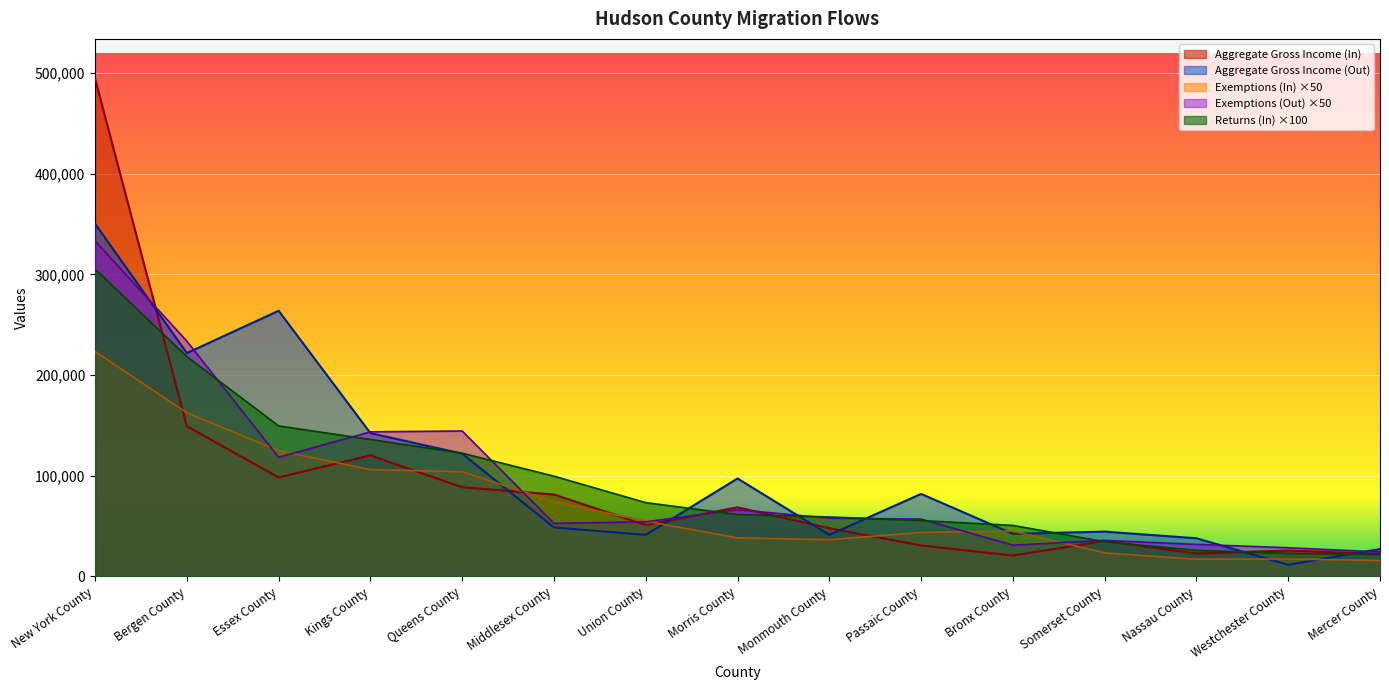

True or false: Exemptions (In) and Returns (In) intersect in this chart.

False